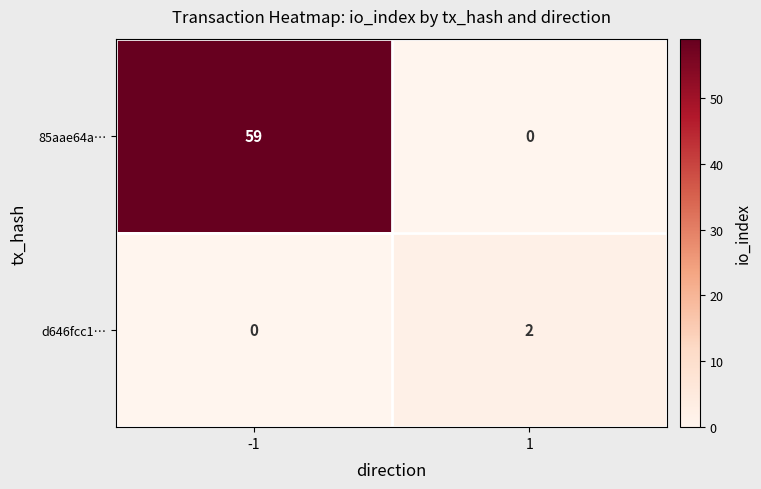

What is the sum of all 85aae64a… values?

59